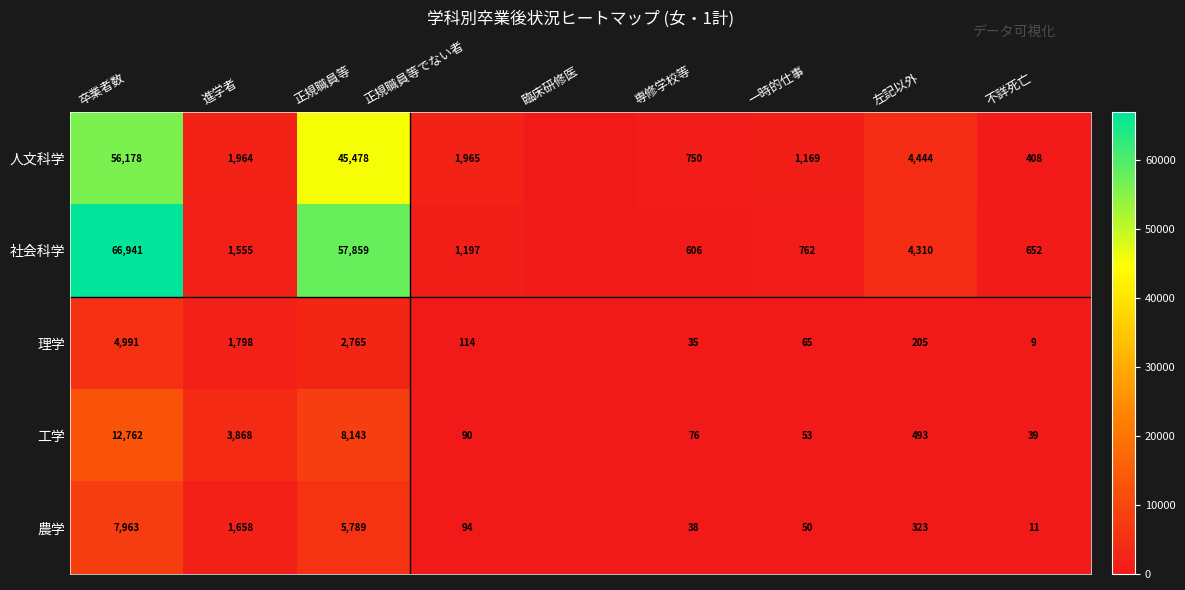

What is the difference between the highest and lowest values at 卒業者数?

61950